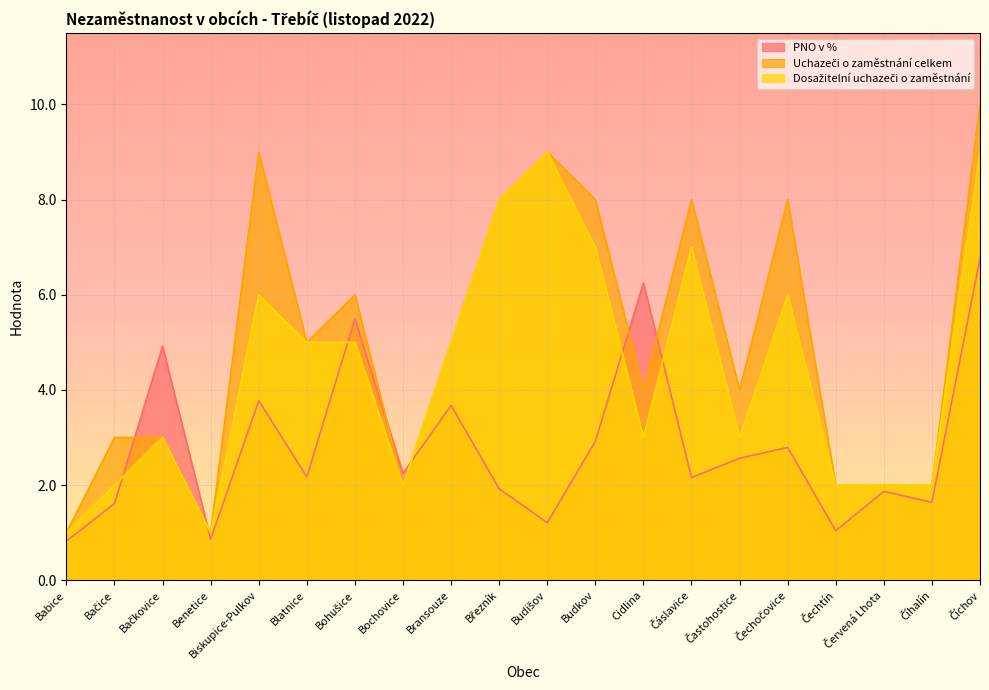

What is the difference between the maximum and second lowest values in the PNO v % series?

5.9